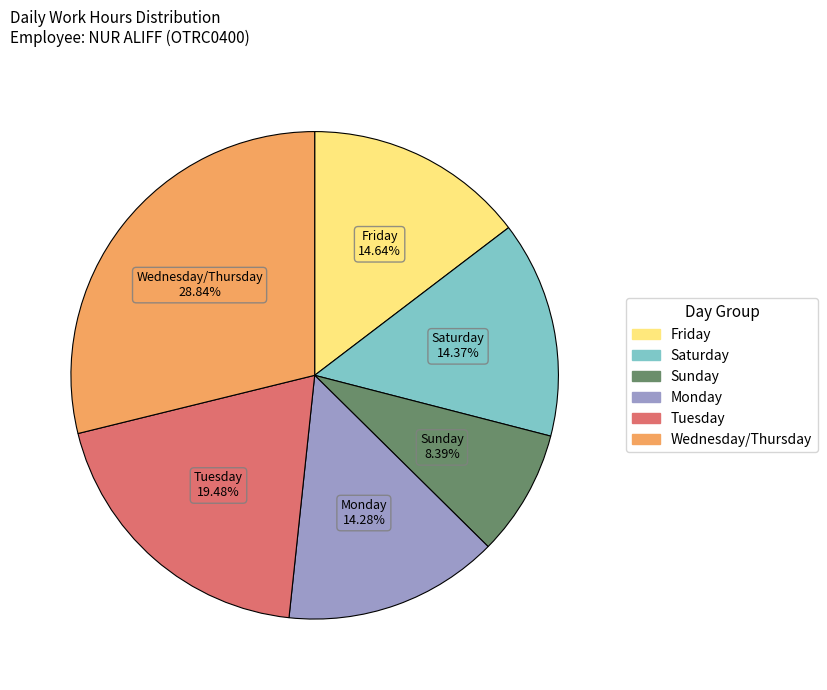

Is there any slice that represents more than half of the pie?

No